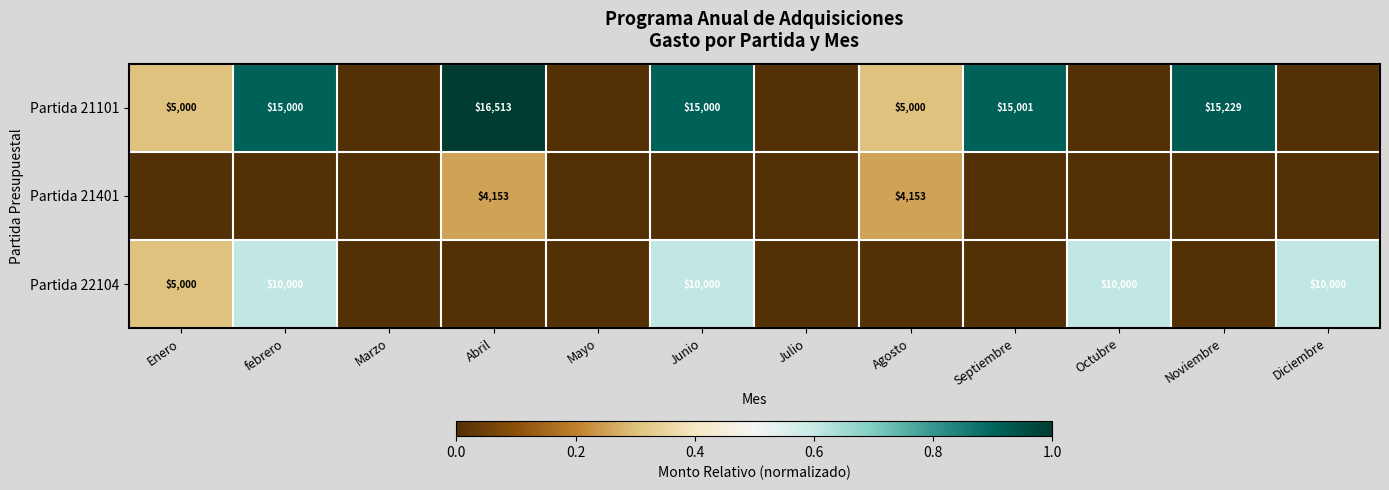

The value of Partida 21401 at Abril is 4153. True or false?

True